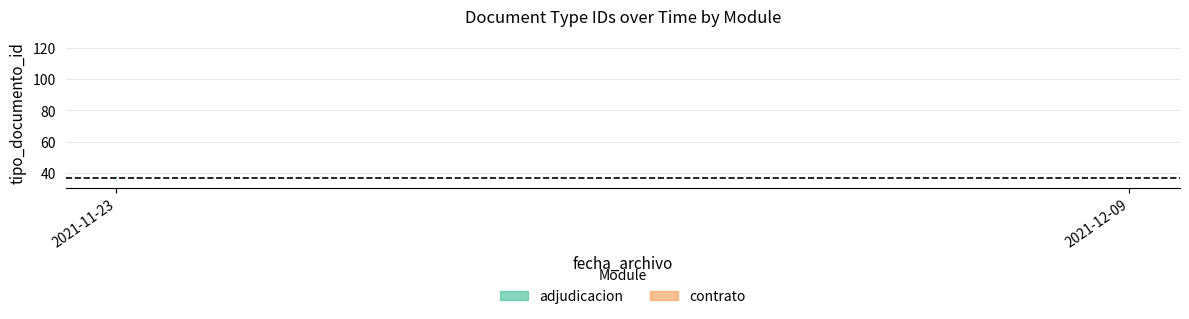

What is the smallest value displayed?

35